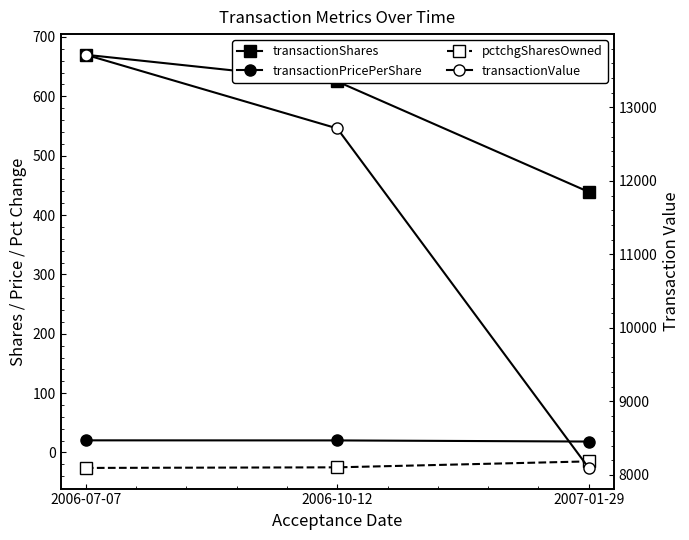

What is the average value of the transactionPricePerShare series?

19.8